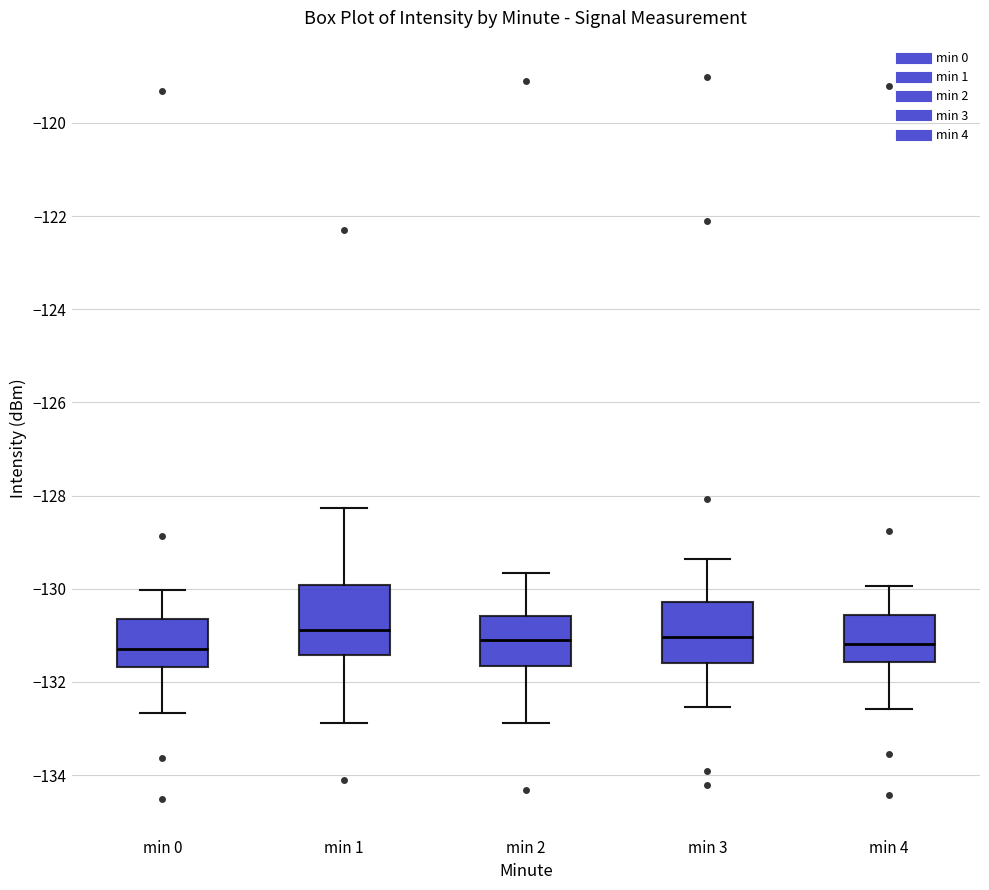

Where does the upper whisker of the box for min 4 end on the y-axis? The values are not printed on the chart, so give them approximately, as read against the axis.

-130.0